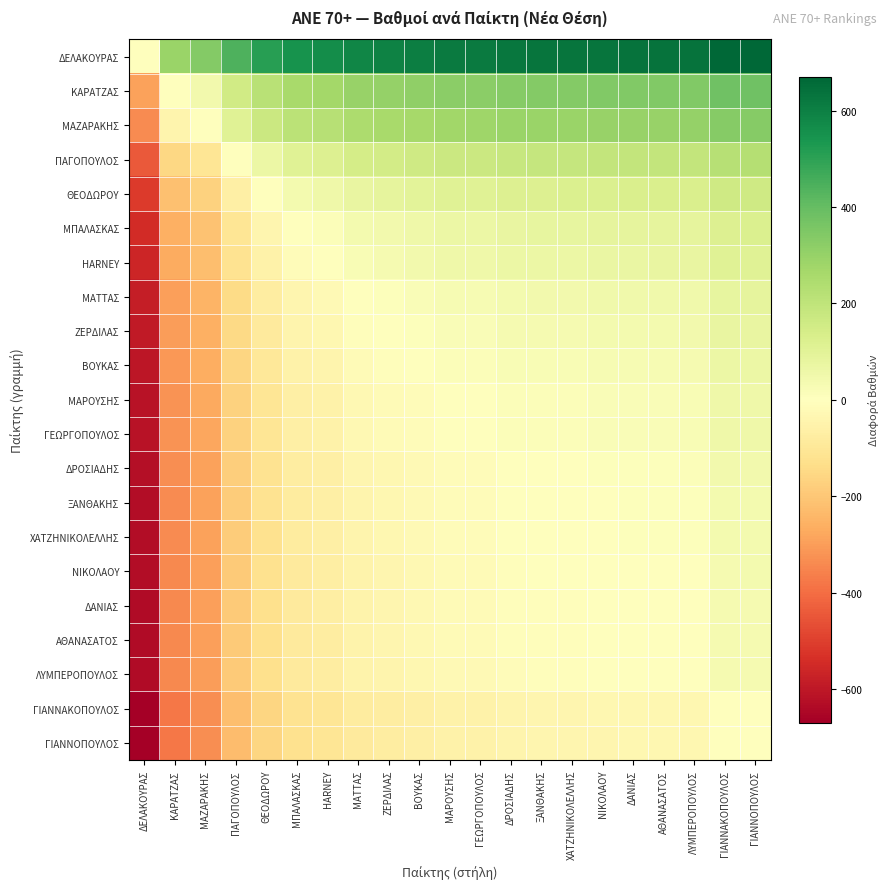

What is the smallest value displayed?

-670.2